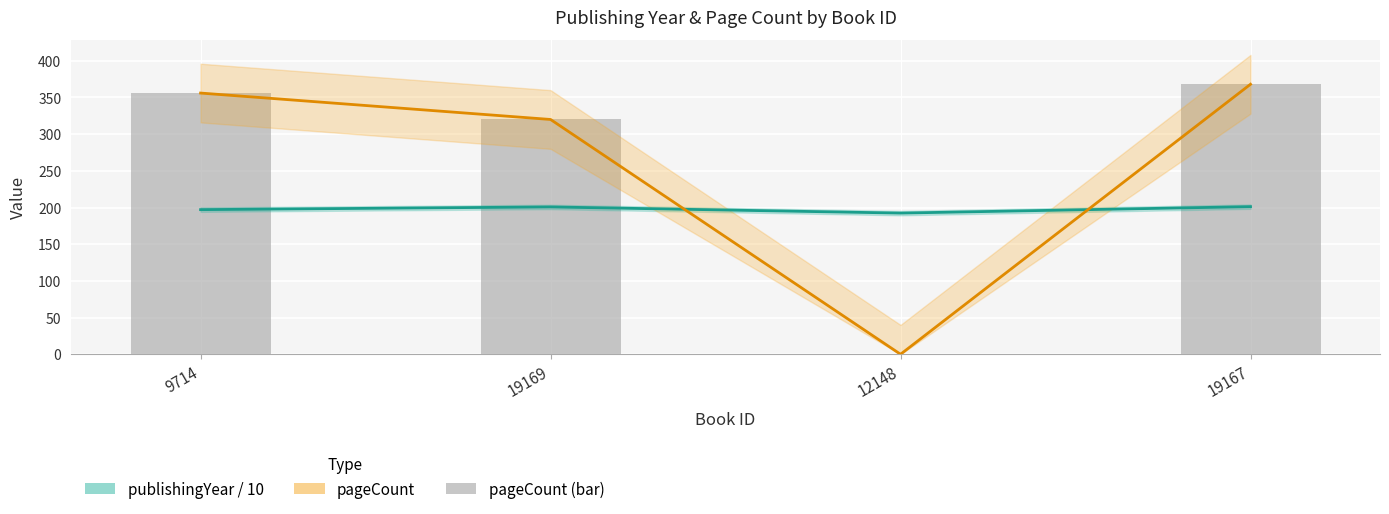

Which category has the highest value across all series?

19167